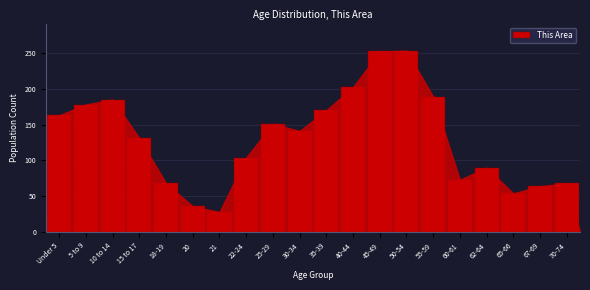

Is it true that the value at 15 to 17 is 131?

True